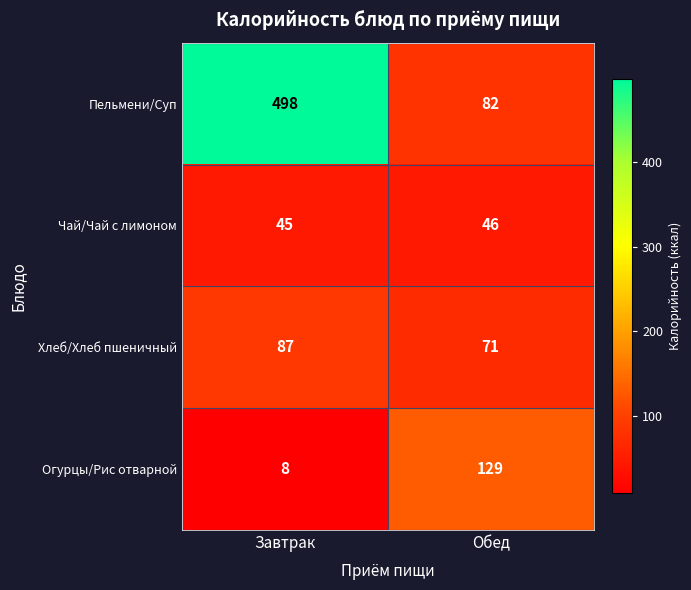

What is the minimum value shown in the chart?

8